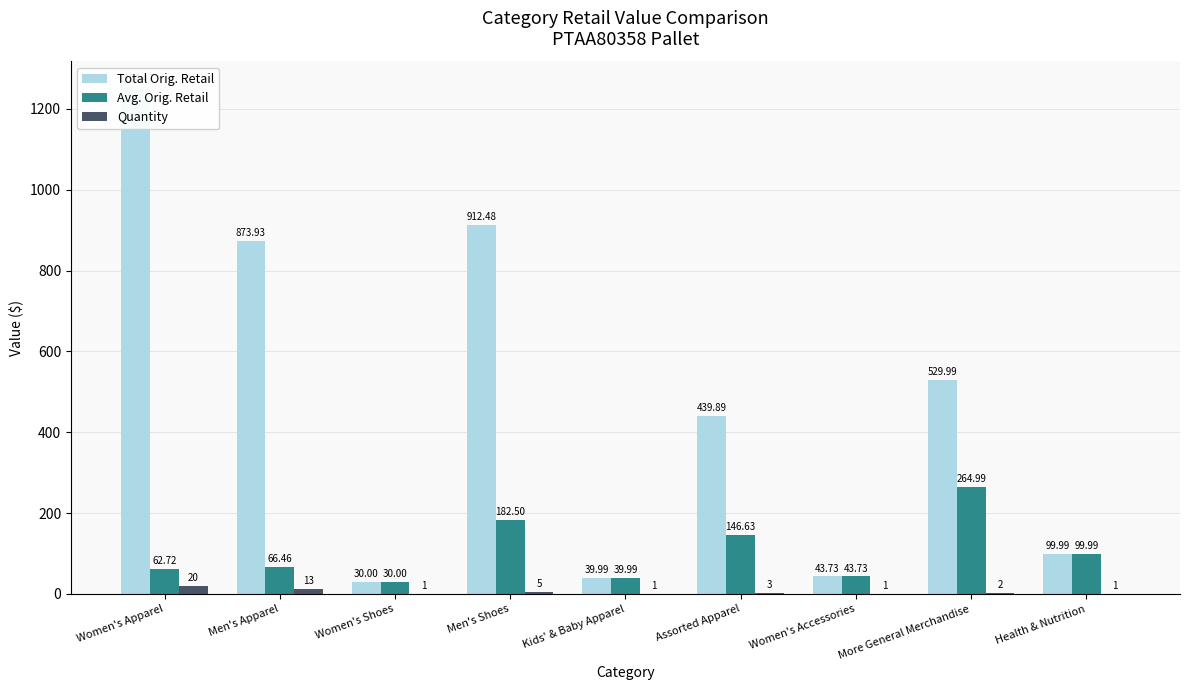

Count the number of data series in this chart.

3